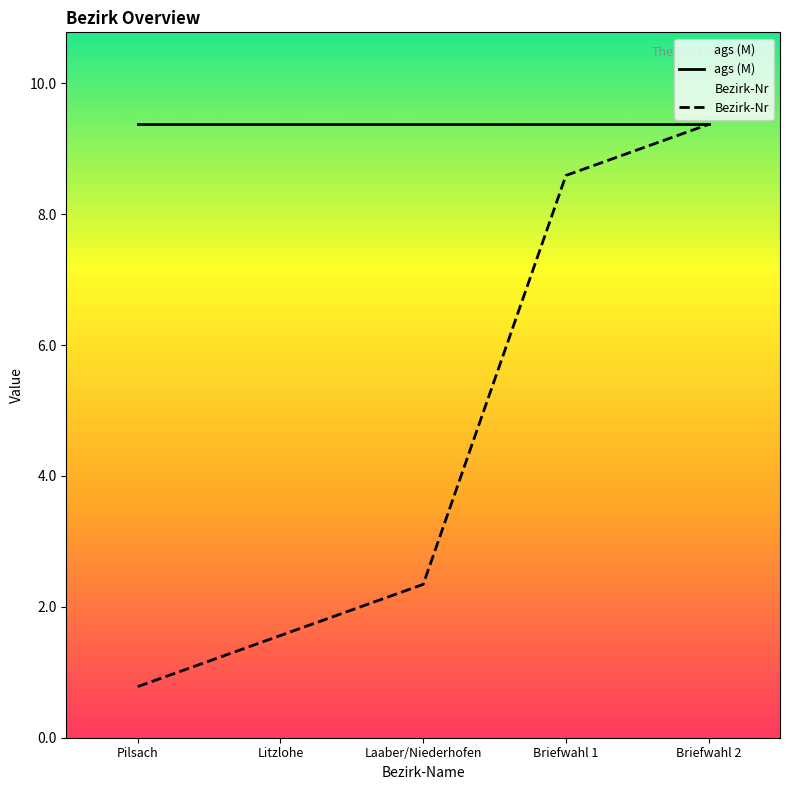

Between Pilsach and Briefwahl 2, which series saw the biggest shift?

Bezirk-Nr